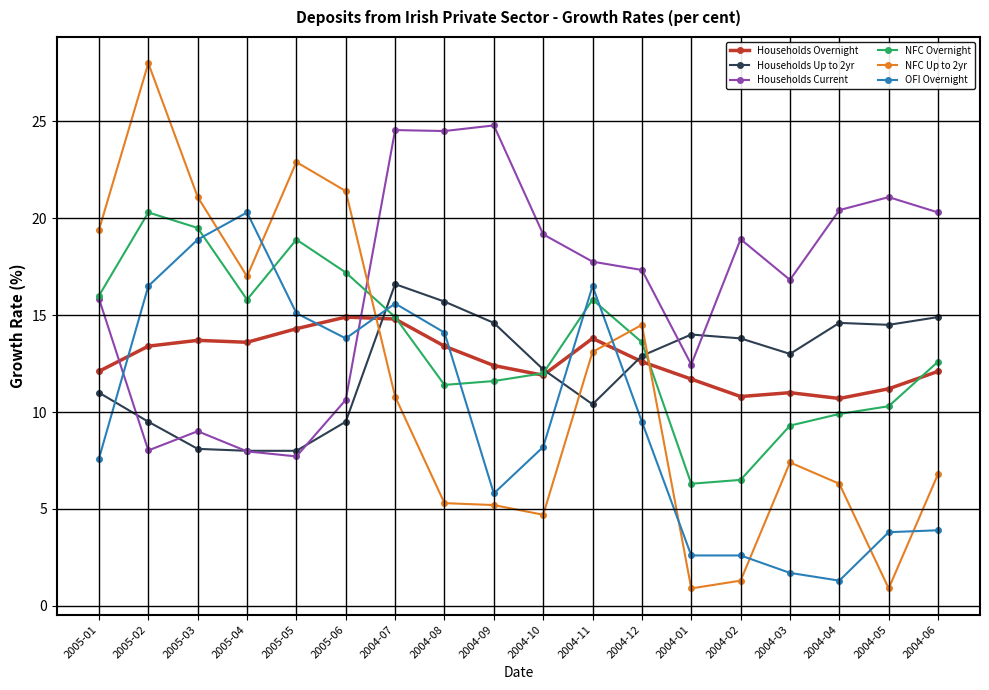

What is the label of the 7th point from the right?

2004-12